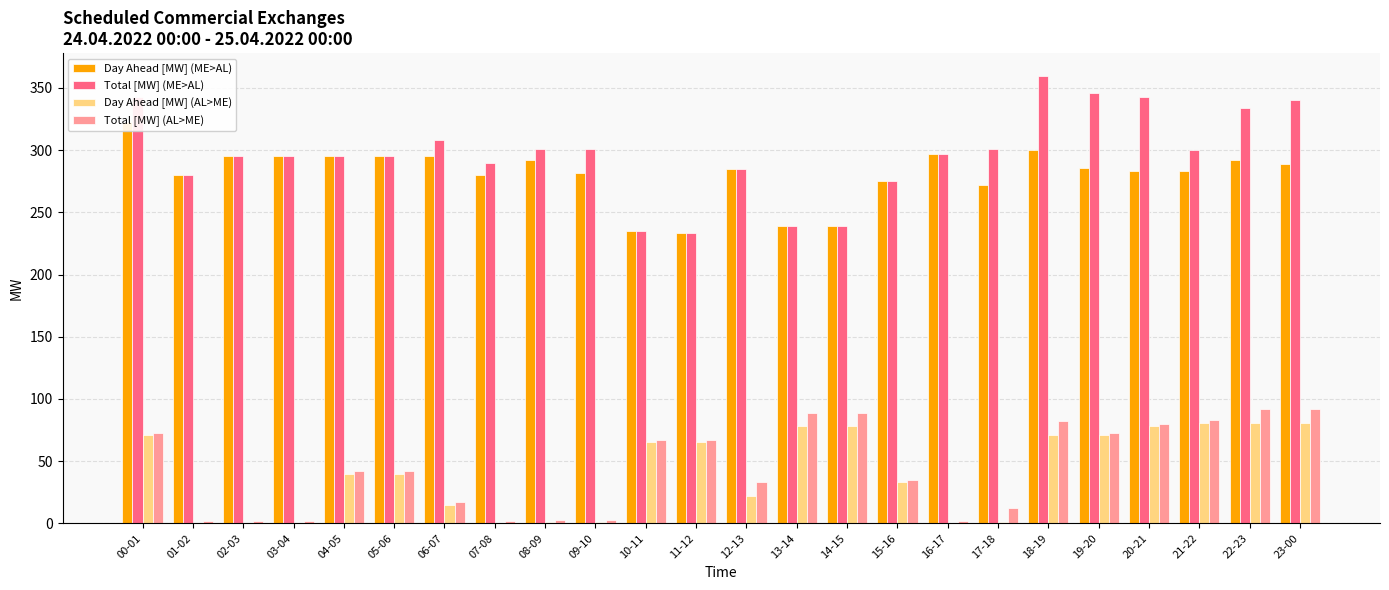

At how many categories does at least one series exceed 3?

24